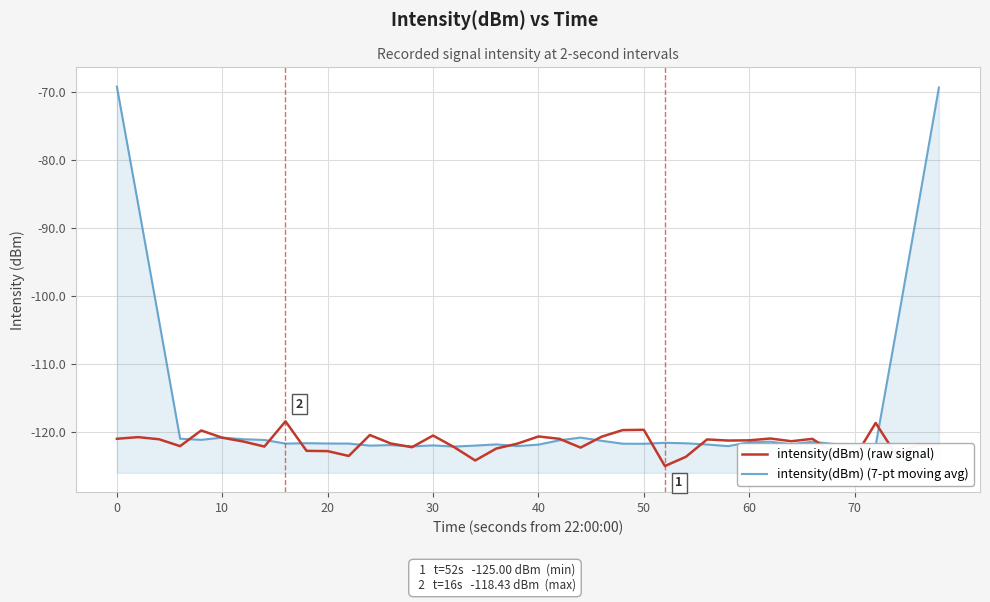

What is the difference between the highest and lowest values at 10?

34.4